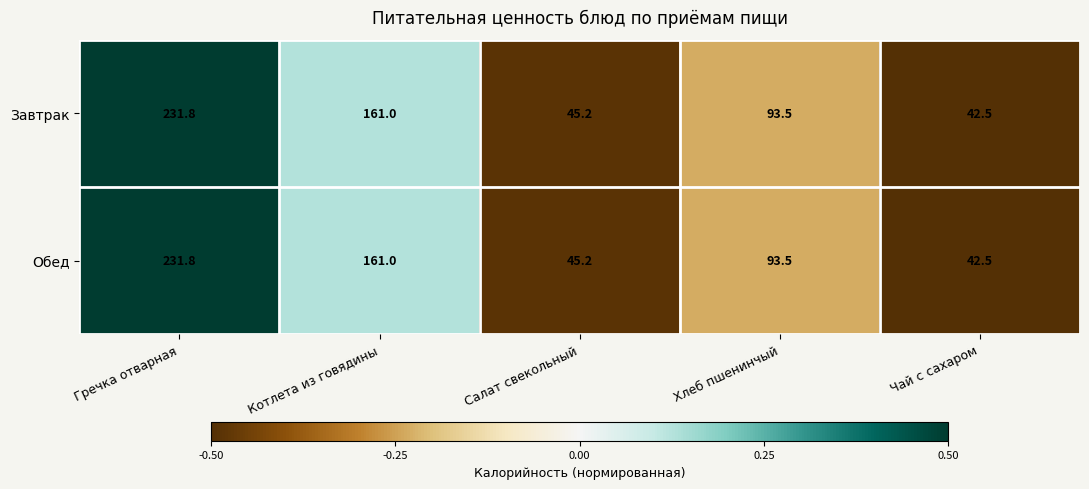

True or false: Завтрак has a value of 221.5 at Котлета из говядины.

False